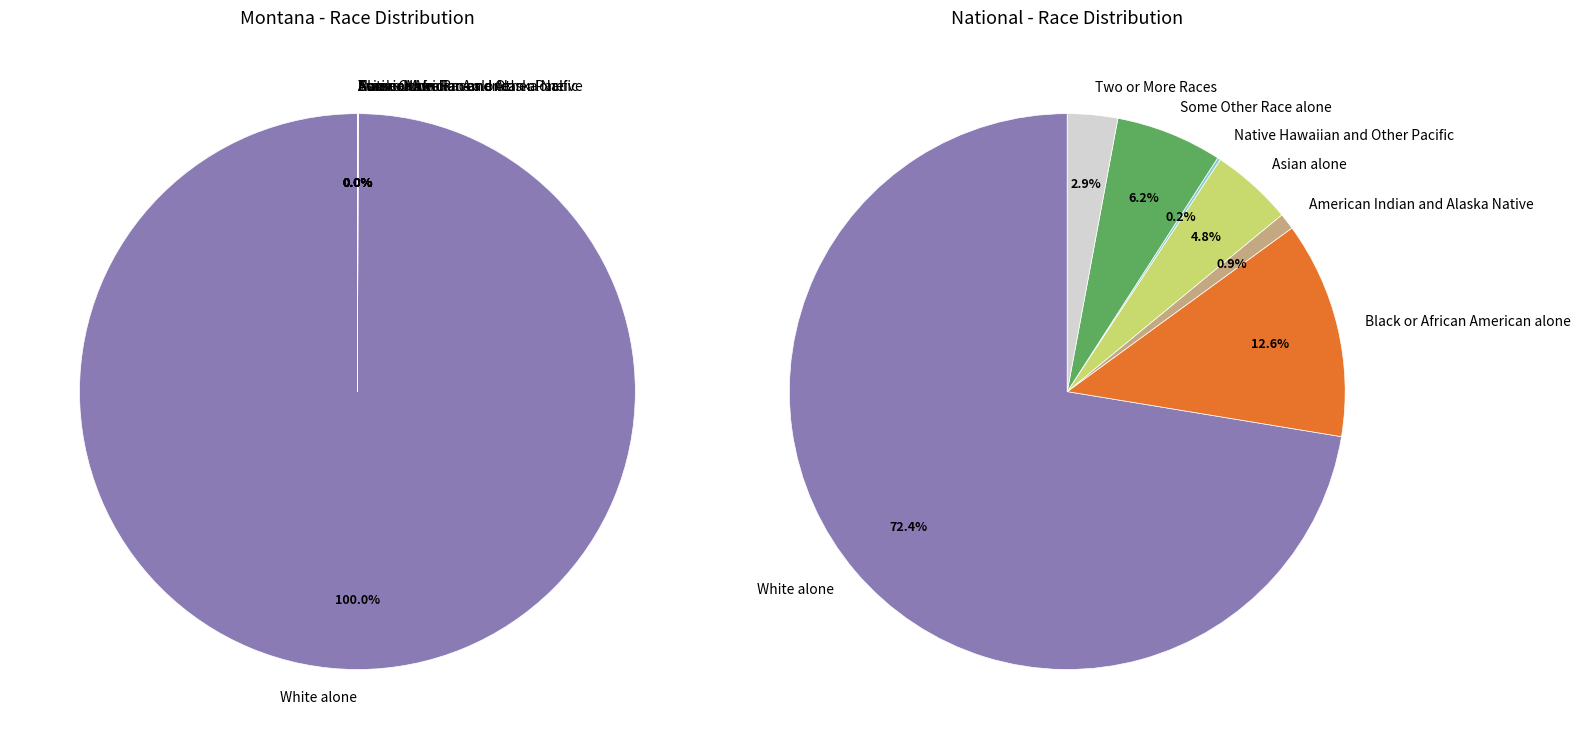

How many segments does this pie chart have?

7